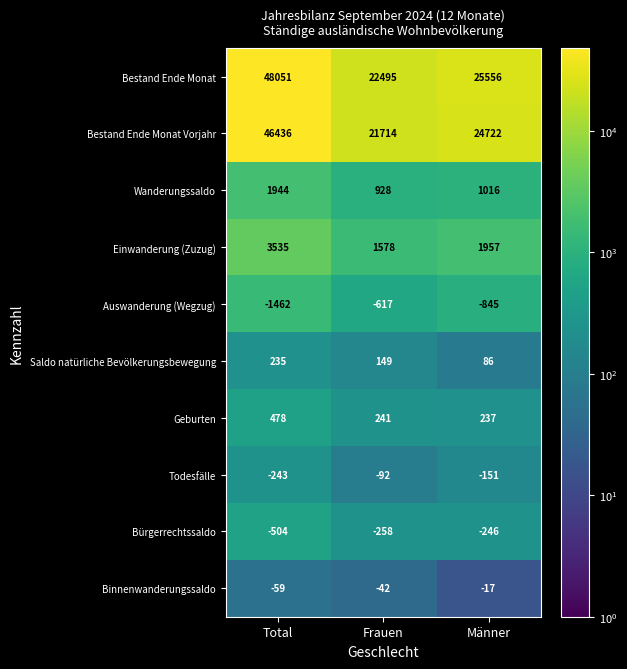

What is the sum of the Bestand Ende Monat values at Frauen and Männer?

48051